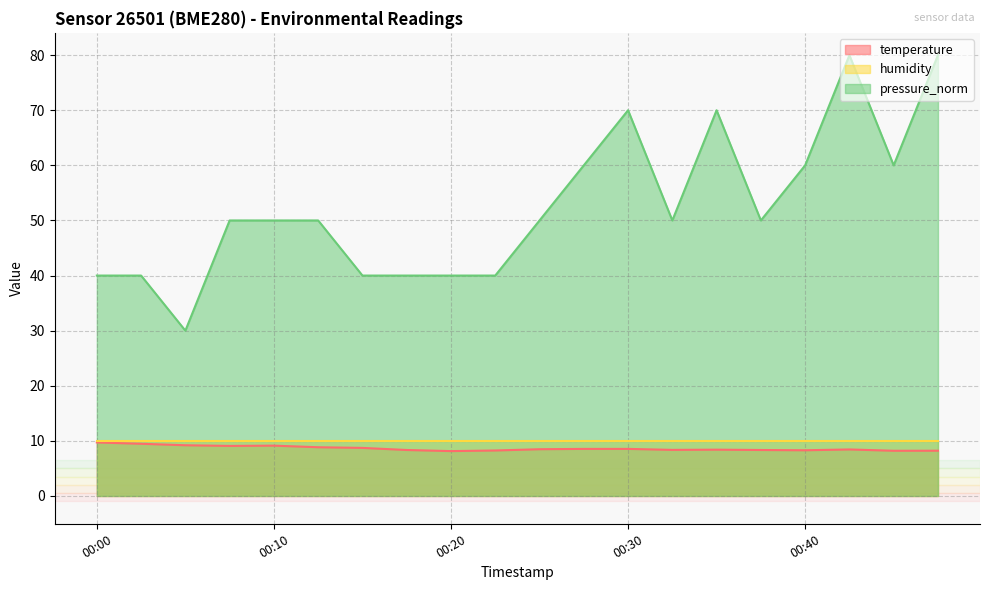

Between 00:45 and 00:07, which is larger?

00:07